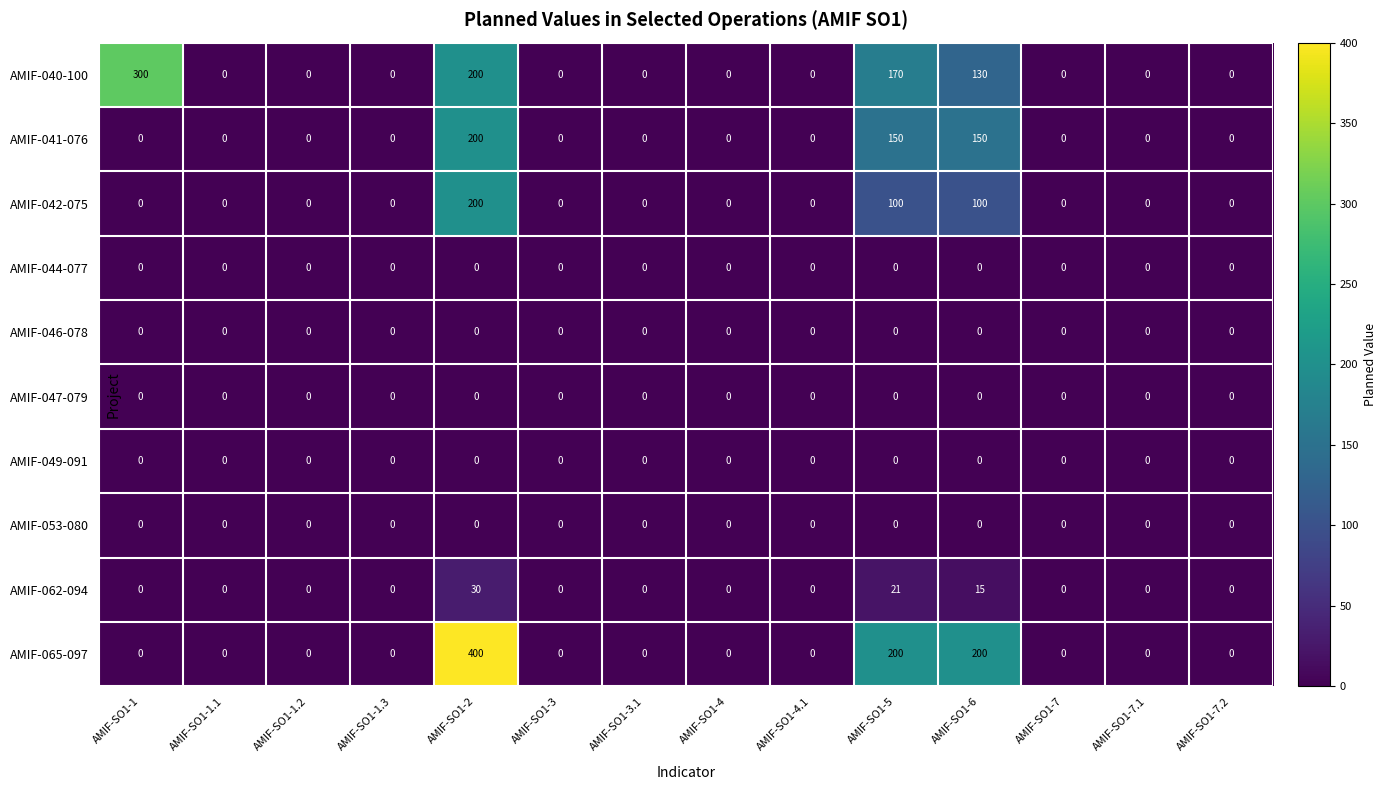

At how many categories does at least one series exceed 86?

4